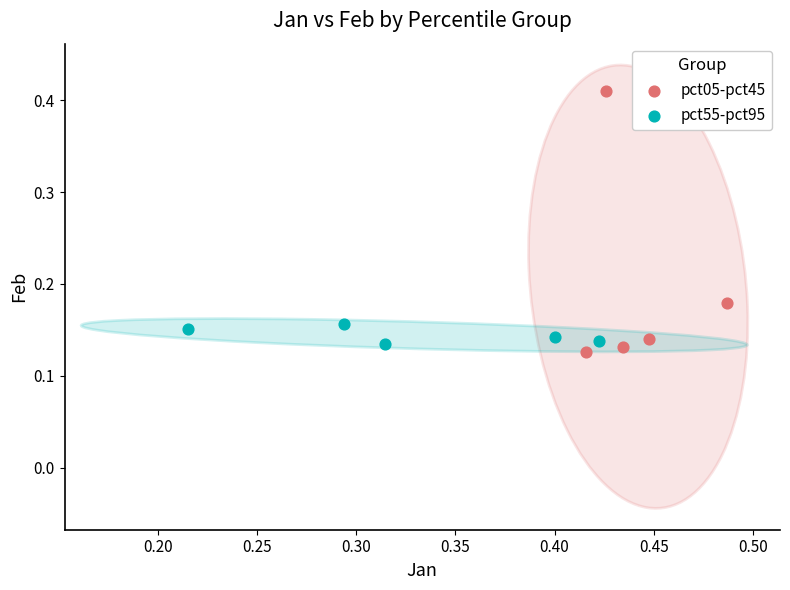

What are all the series names shown in the legend?

pct05-pct45, pct55-pct95